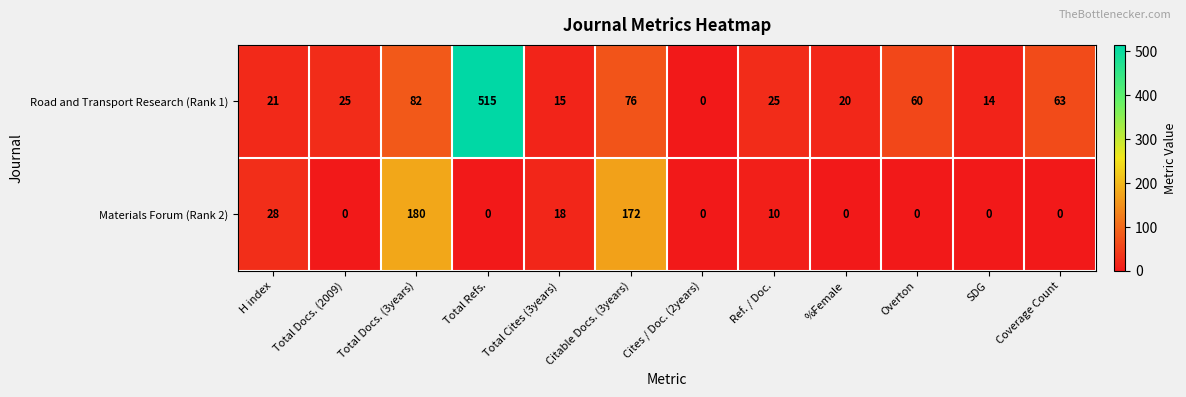

What is the highest value of the Road and Transport Research (Rank 1) series?

515